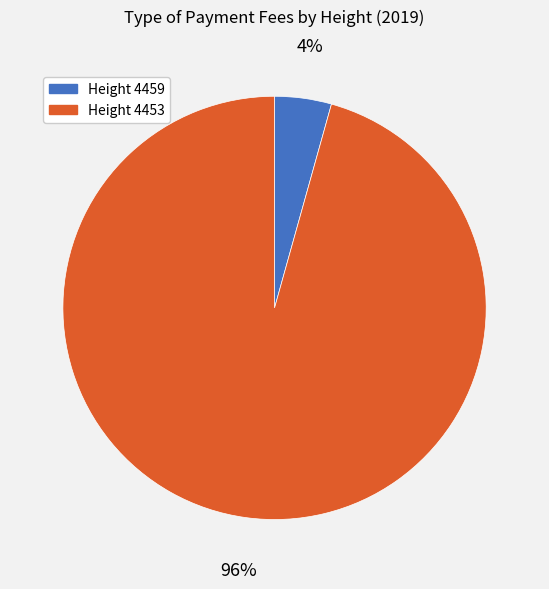

Is there any slice that represents more than half of the pie?

Yes